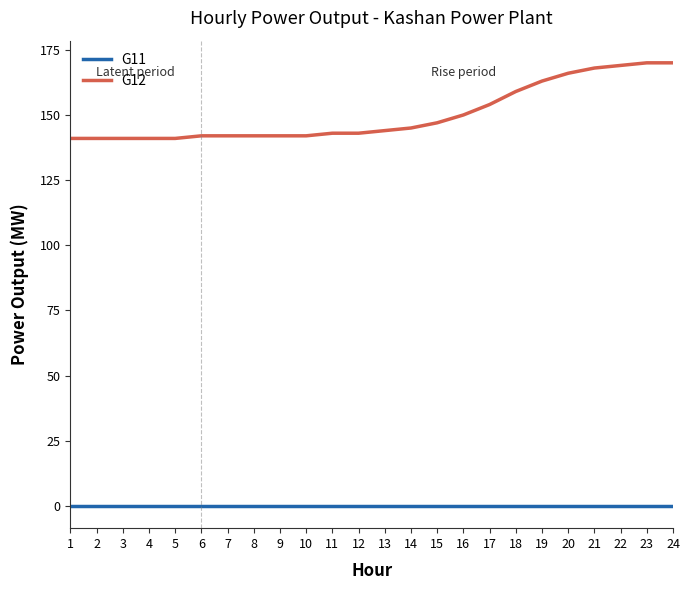

Reading left to right, list all the values displayed in this chart.

G11: 1=0	2=0	3=0	4=0	5=0	6=0	7=0	8=0	9=0	10=0	11=0	12=0	13=0	14=0	15=0	16=0	17=0	18=0	19=0	20=0	21=0	22=0	23=0	24=0
G12: 1=141	2=141	3=141	4=141	5=141	6=142	7=142	8=142	9=142	10=142	11=143	12=143	13=144	14=145	15=147	16=150	17=154	18=159	19=163	20=166	21=168	22=169	23=170	24=170